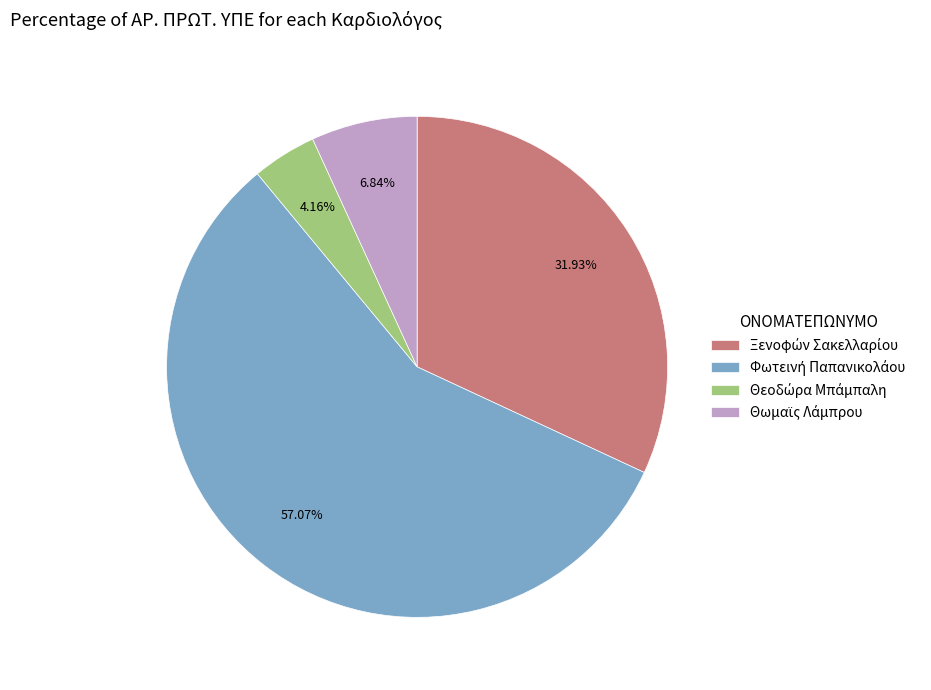

Does any single category account for the majority?

Yes